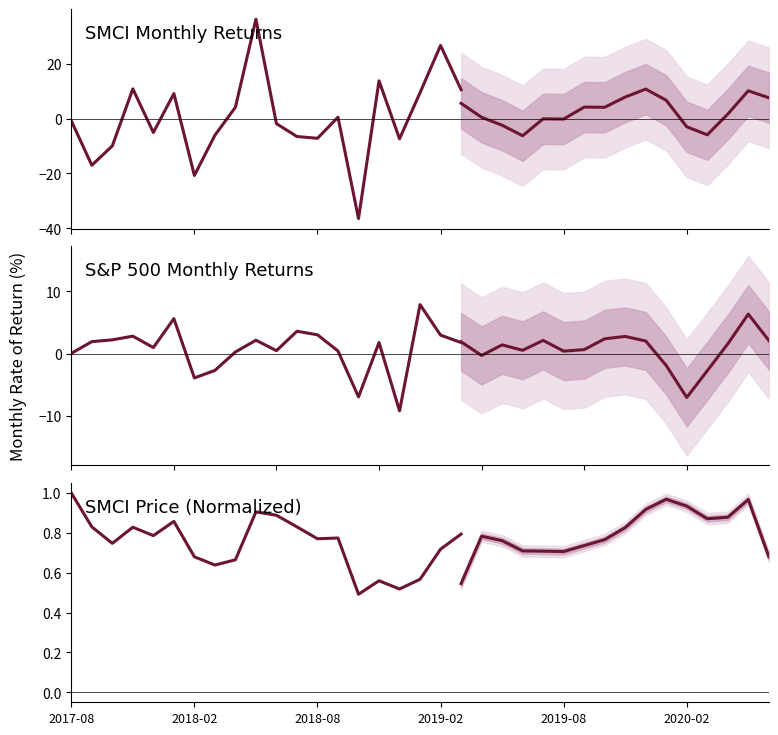

Which series ends up on top after the final intersection of R(SMCI, t) and SMCI Price (normalized)?

R(SMCI, t)